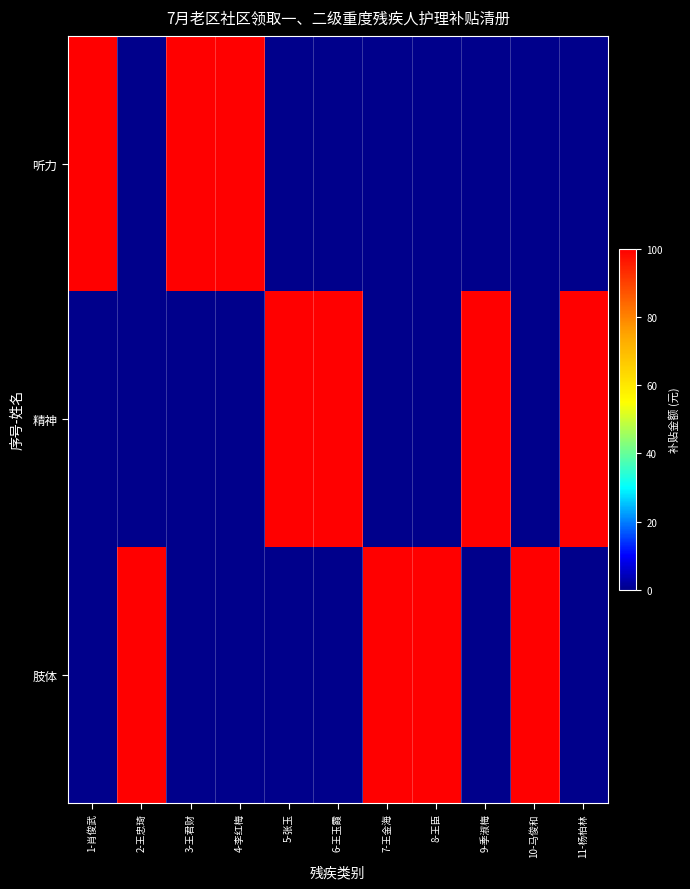

At which category does the chart reach its peak across all series?

1-肖俊武